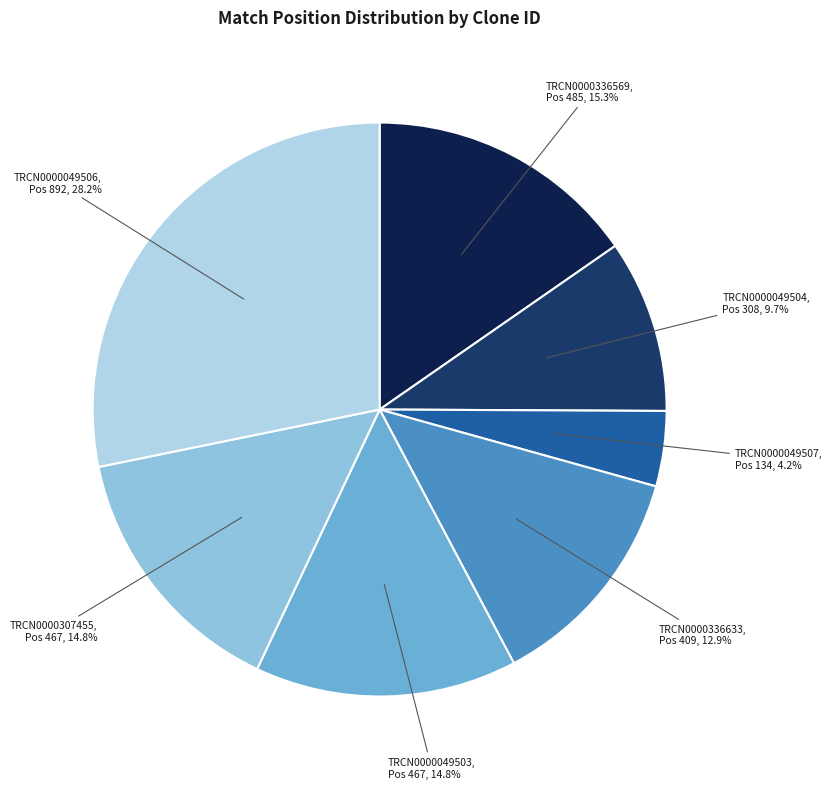

To the nearest percent, what percentage of the pie is TRCN0000336633?

13%